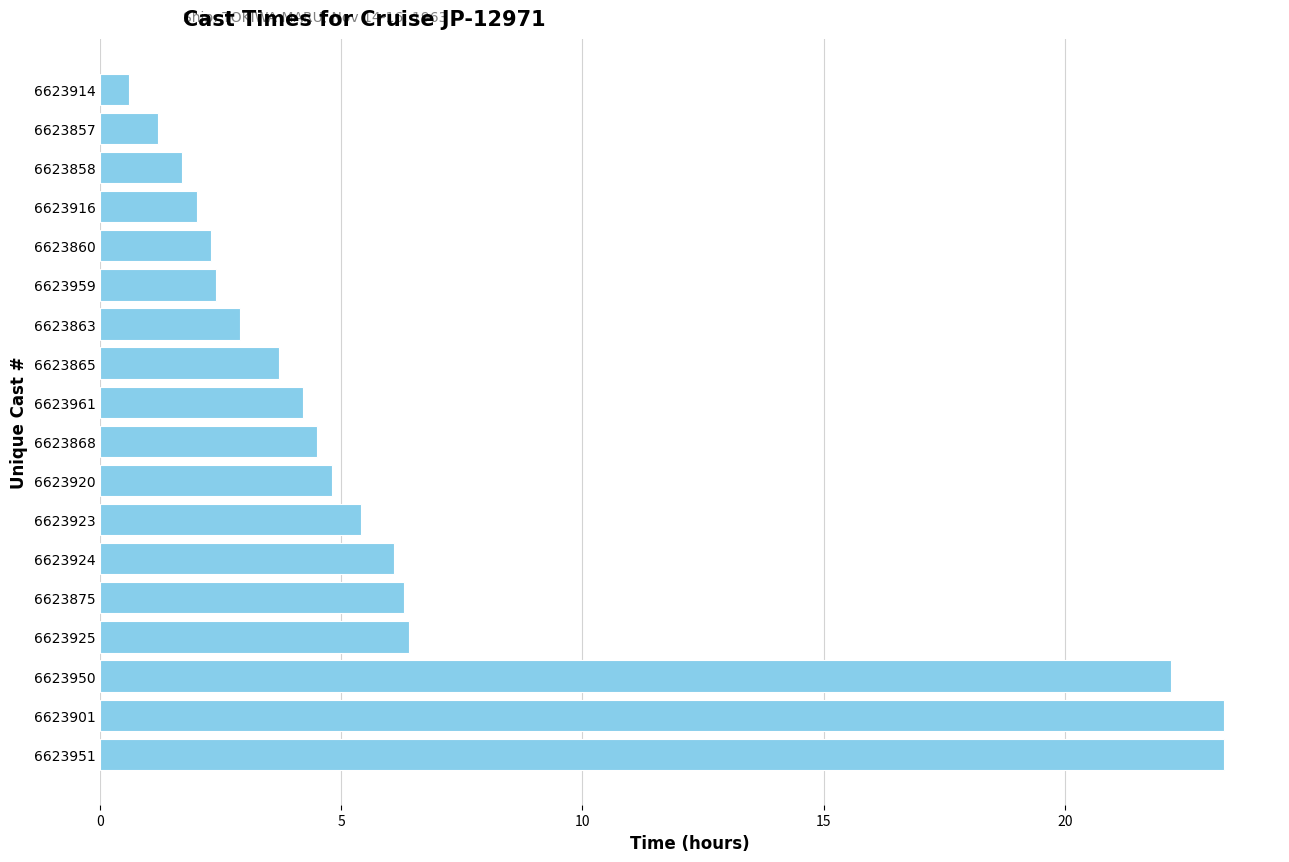

Reading bottom to top, transcribe all the data shown in this chart.

6623951=23.3	6623901=23.3	6623950=22.2	6623925=6.4	6623875=6.3	6623924=6.1	6623923=5.4	6623920=4.8	6623868=4.5	6623961=4.2	6623865=3.7	6623863=2.9	6623959=2.4	6623860=2.3	6623916=2.0	6623858=1.7	6623857=1.2	6623914=0.6